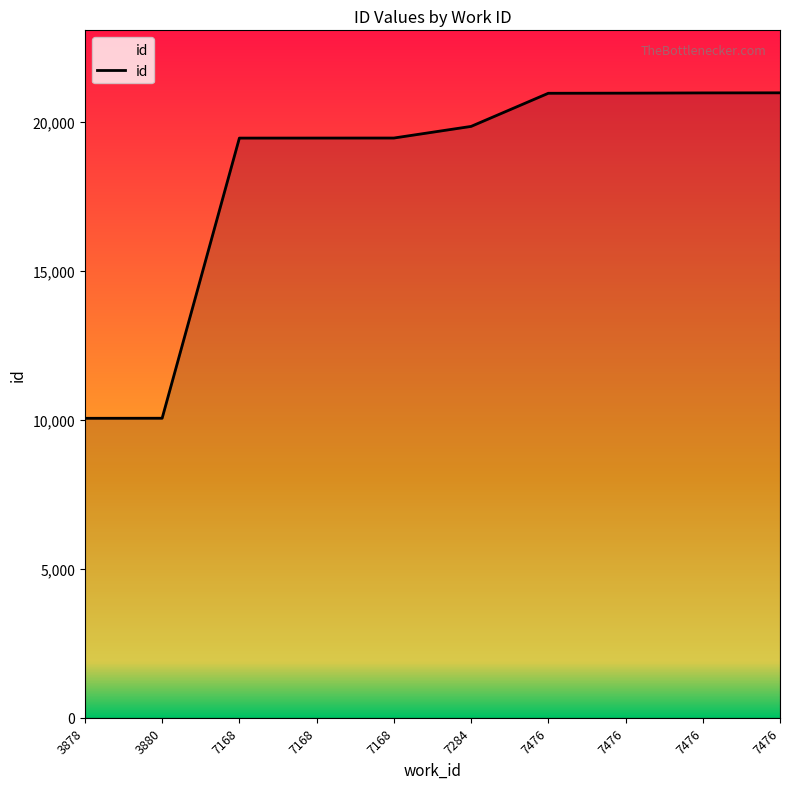

Count the number of data series in this chart.

1